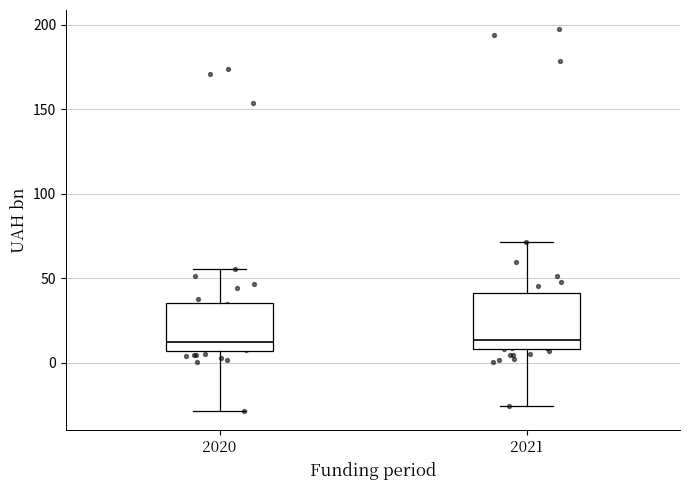

Reading left to right, read every box against the y-axis: the position of its median line, the range the box covers, and the ends of its whiskers. The values are not printed on the chart, so give them approximately, as read against the axis.

2020: median 10, box 5 to 35, whiskers -30 to 55
2021: median 15, box 10 to 40, whiskers -25 to 70